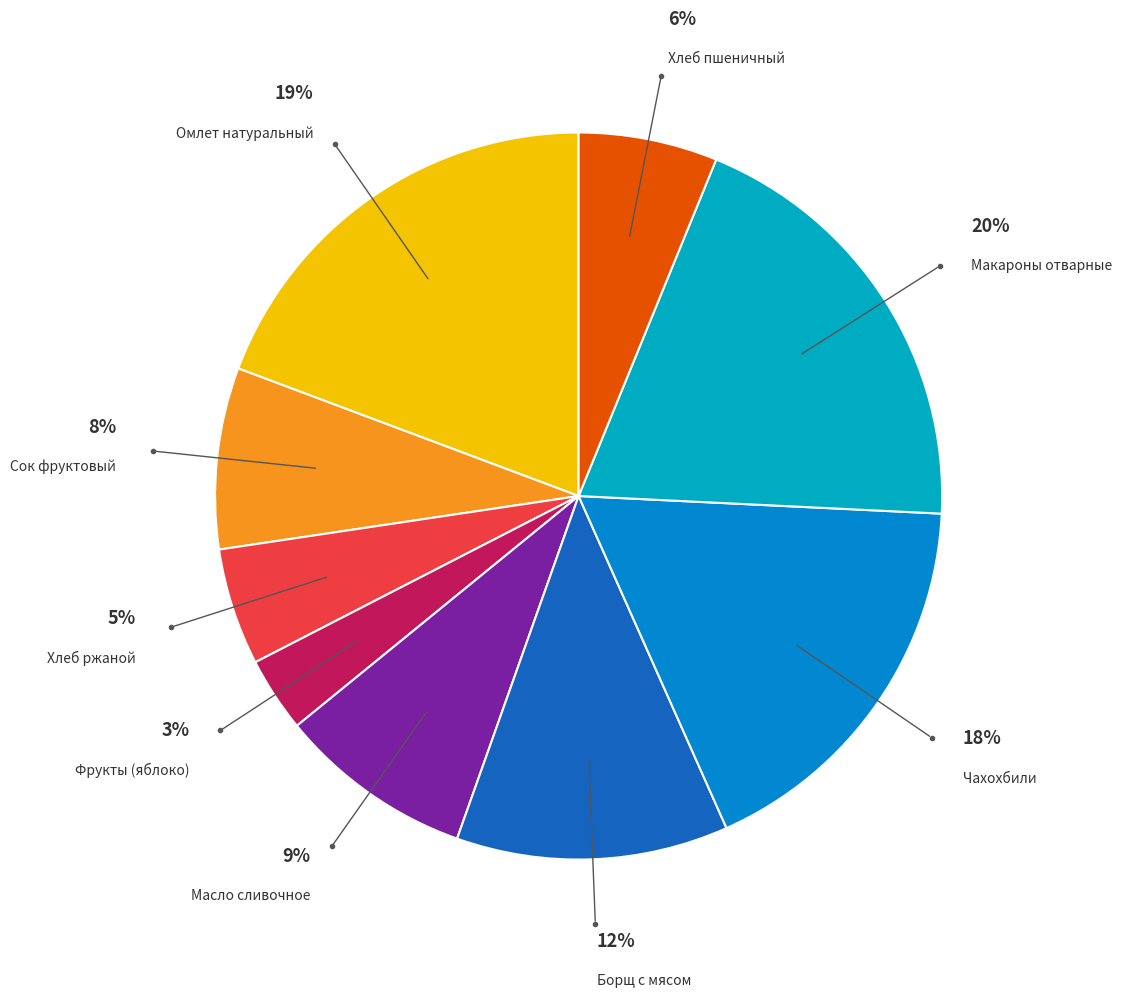

Count the number of slices in the pie.

9